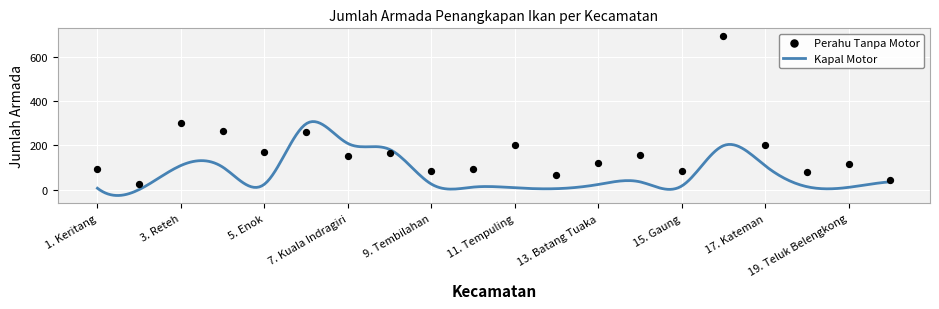

What is the change in value from 11. Tempuling to 13. Batang Tuaka?

-80